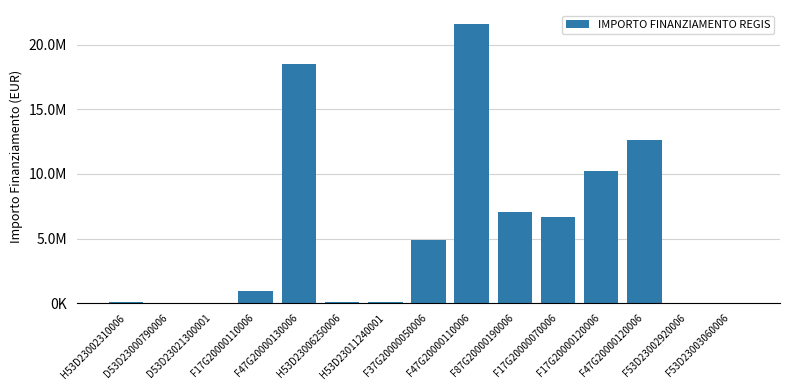

What is the sum of the values at F17G20000070006 and H53D23011240001?

6760729.0